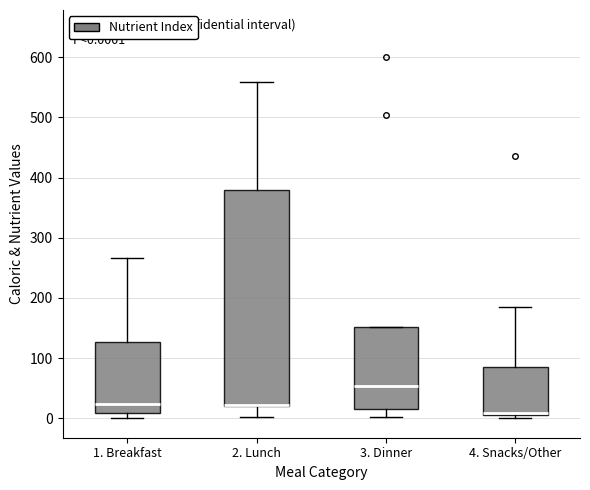

Comparing the boxes themselves (not the whiskers), which one is the tallest?

2. Lunch